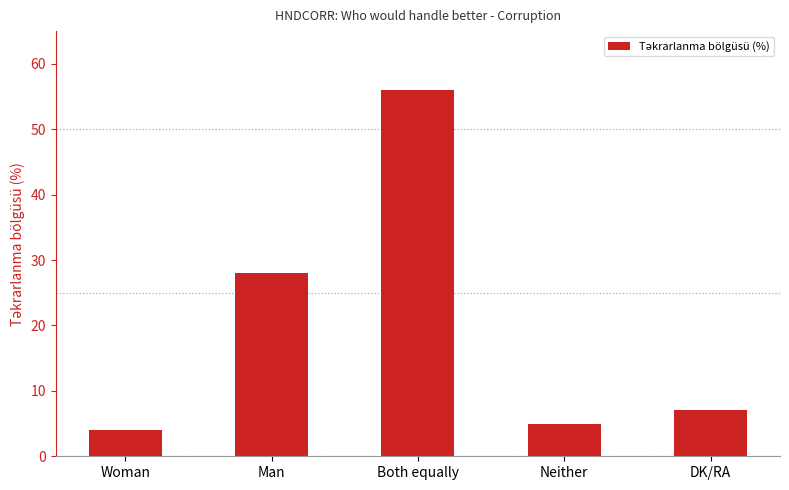

Reading left to right, transcribe all the data shown in this chart.

4	28	56	5	7